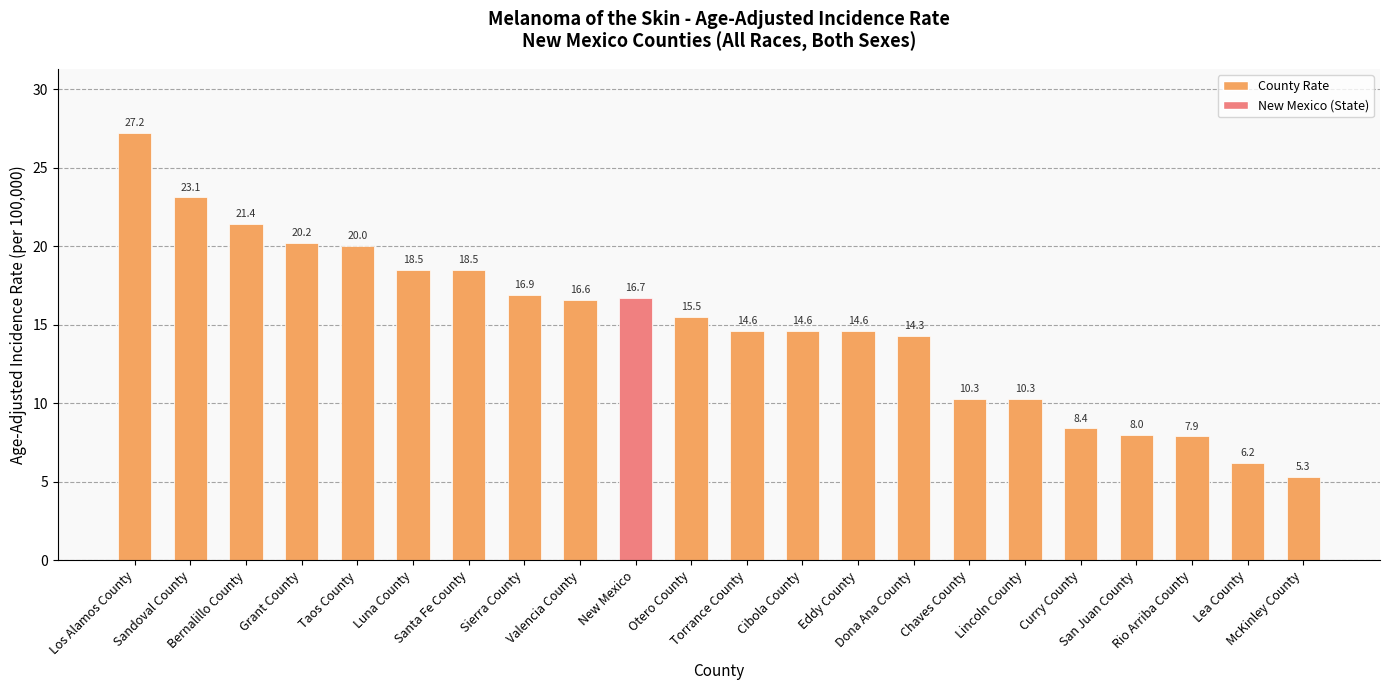

At which label does the data first exceed 15?

Los Alamos County